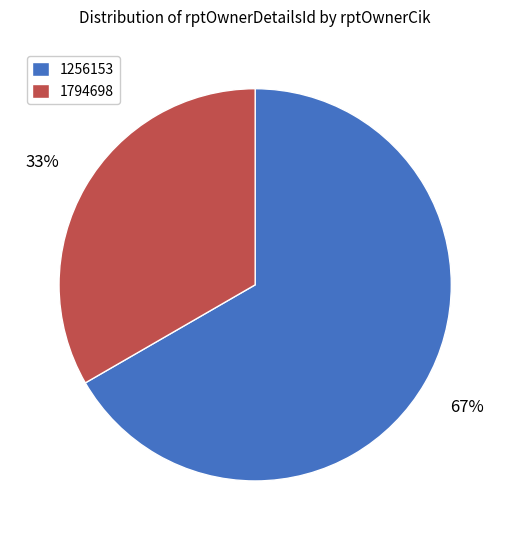

Between 1256153 and 1794698, which is larger?

1256153